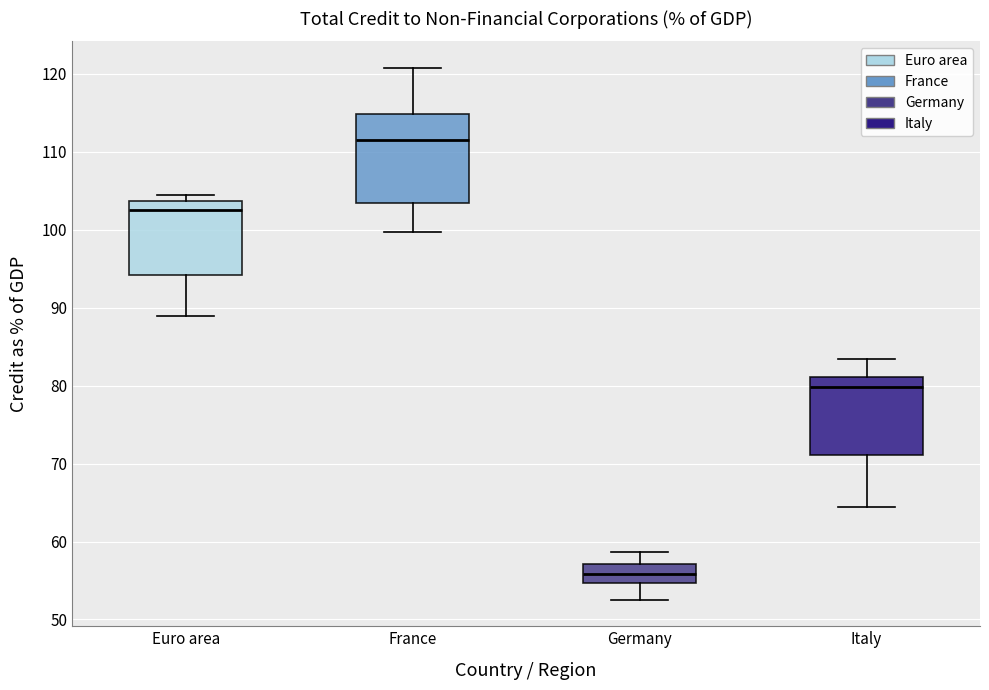

Which box's median line is the lowest?

Germany